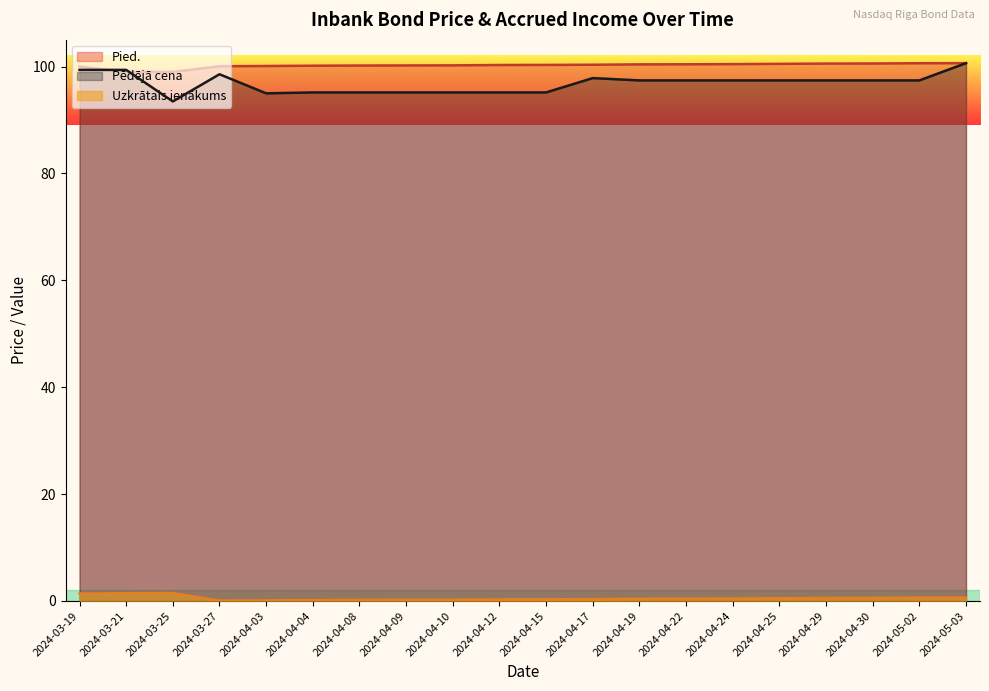

Does the chart display data point markers on the line(s)?

No